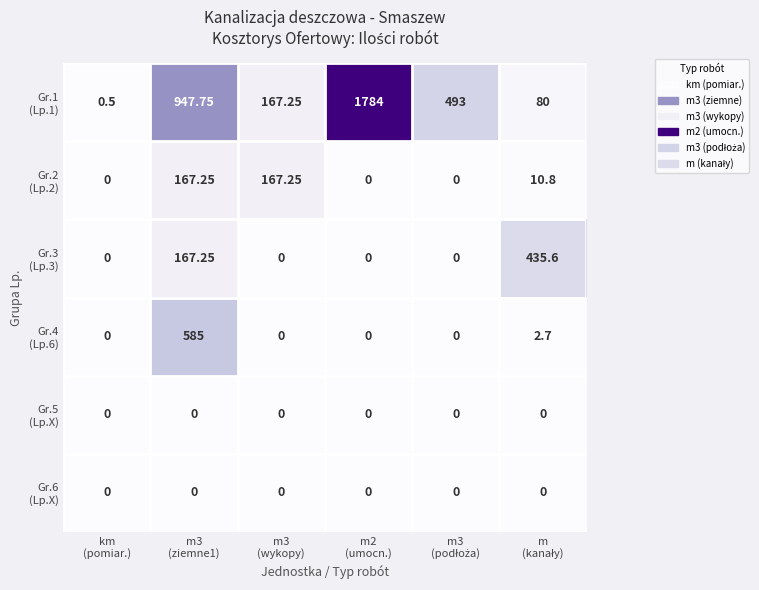

How many data points does each series have?

6